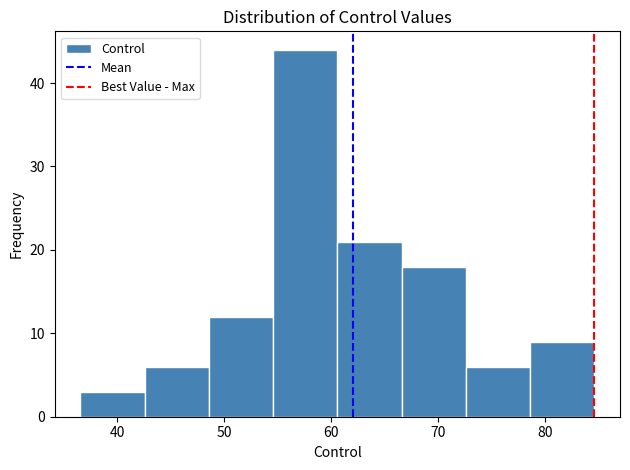

Reading left to right, transcribe this chart: for each bar, give the range it covers on the x-axis and its height. Neither the bar edges nor the heights are printed on the chart, so give them approximately, as read against the axes.

37 to 43: 3
43 to 49: 6
49 to 55: 12
55 to 61: 44
61 to 67: 21
67 to 73: 18
73 to 79: 6
79 to 85: 9